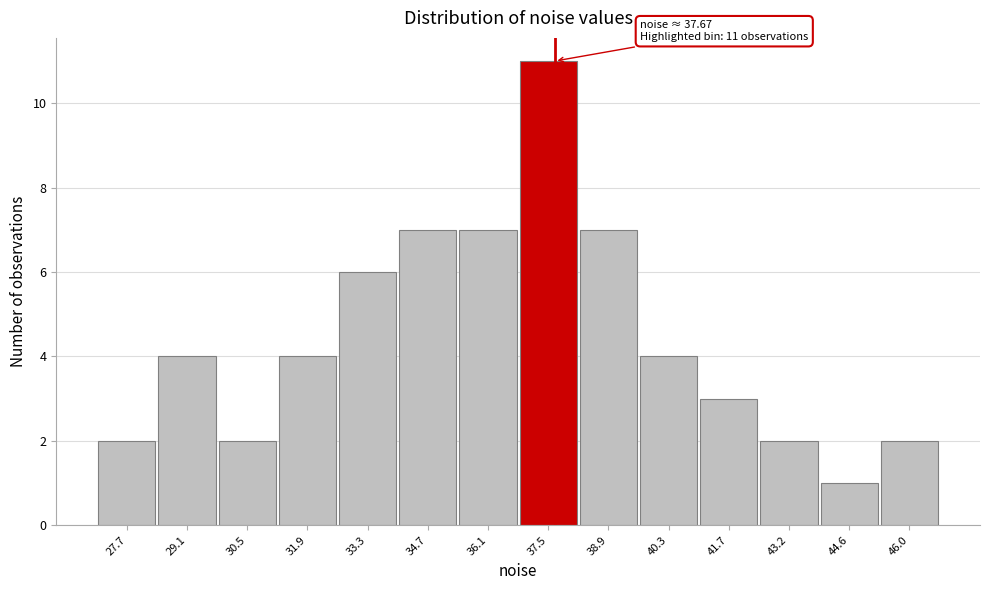

Over which range of the x-axis is the bar tallest?

36.8 to 38.2